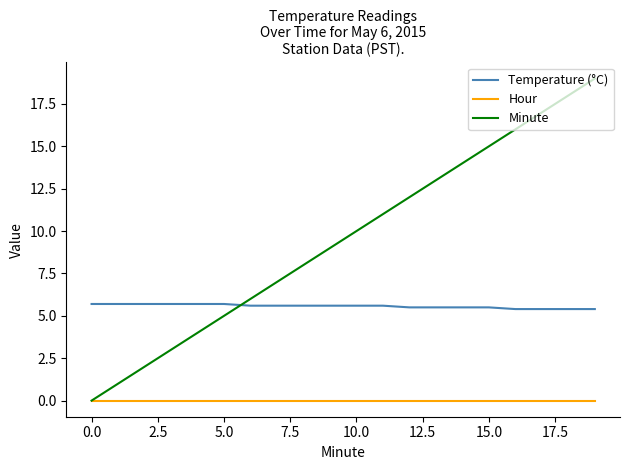

How many distinct data groups are displayed?

3